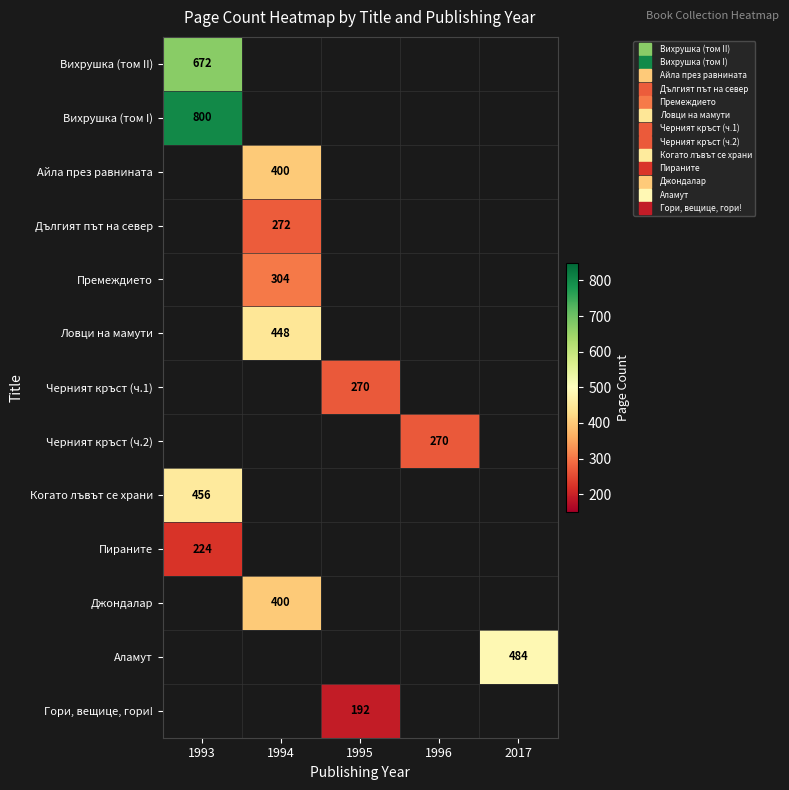

What is the maximum value shown in the chart?

800.0